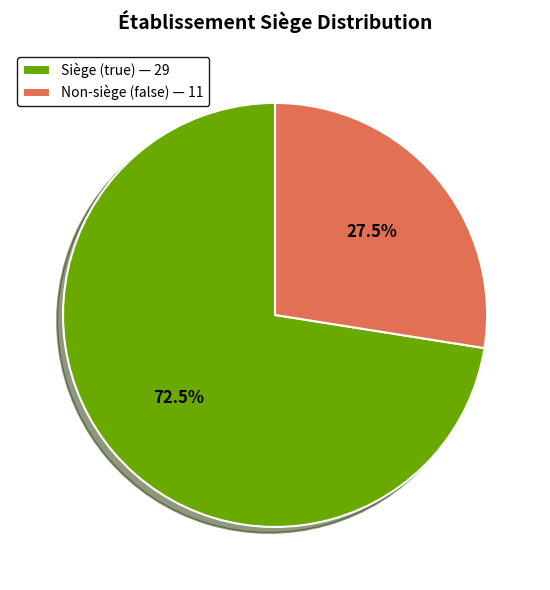

Rank the categories by value from lowest to highest.

Non-siège (false) — 11, Siège (true) — 29